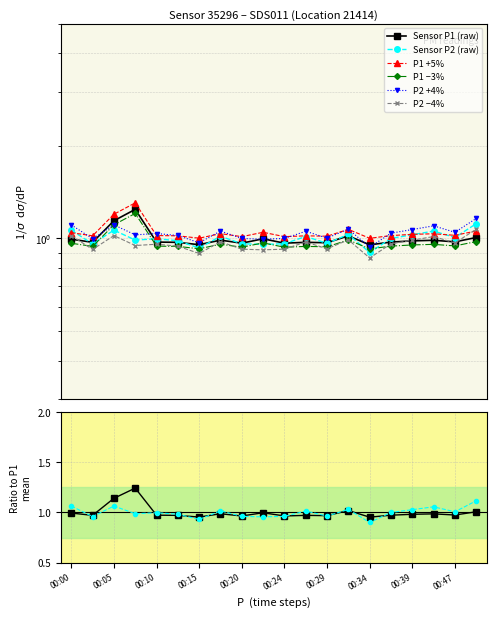

What is the difference between the highest and lowest values at 00:41?

0.1